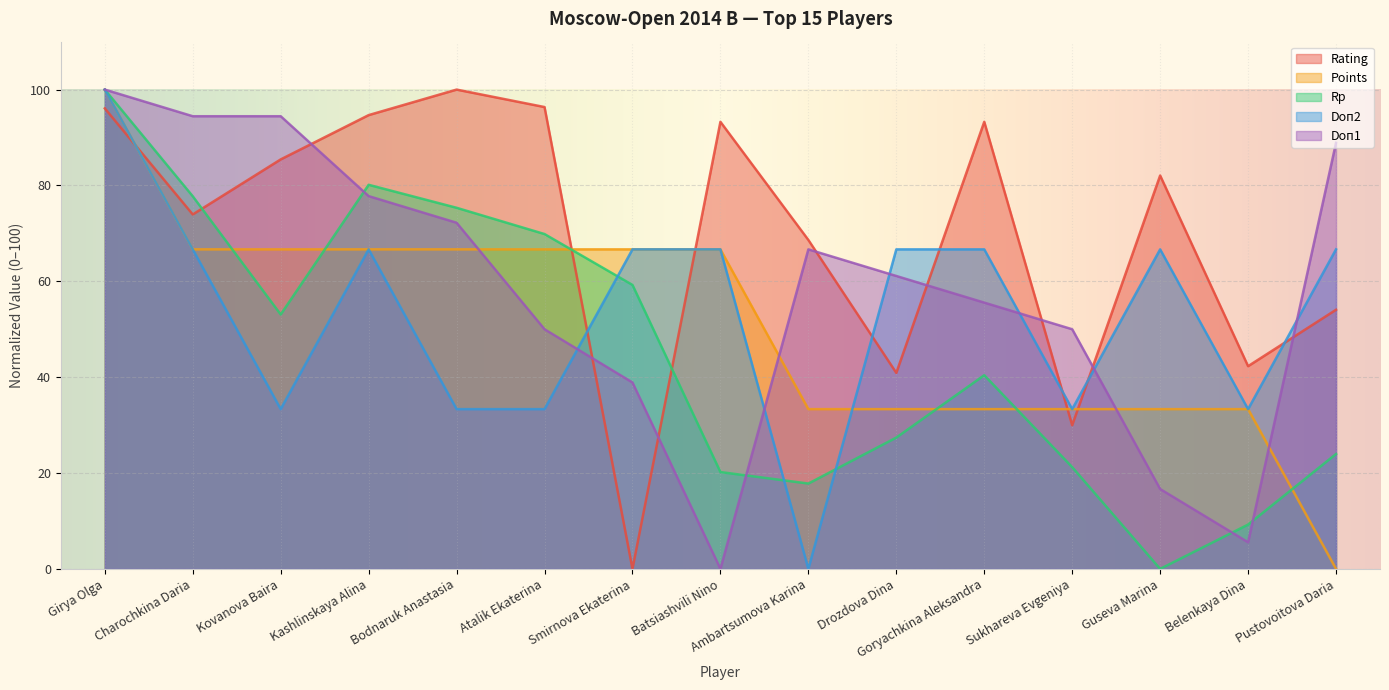

Rank the series by their maximum value, from lowest to highest.

Rating, Points, Rp, Doп2, Doп1